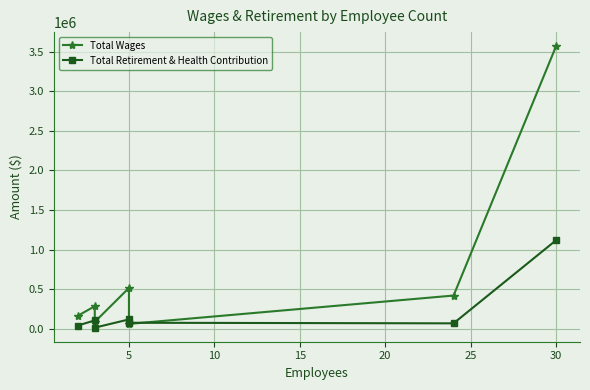

How many times do Total Retirement & Health Contribution and Total Wages cross each other?

2